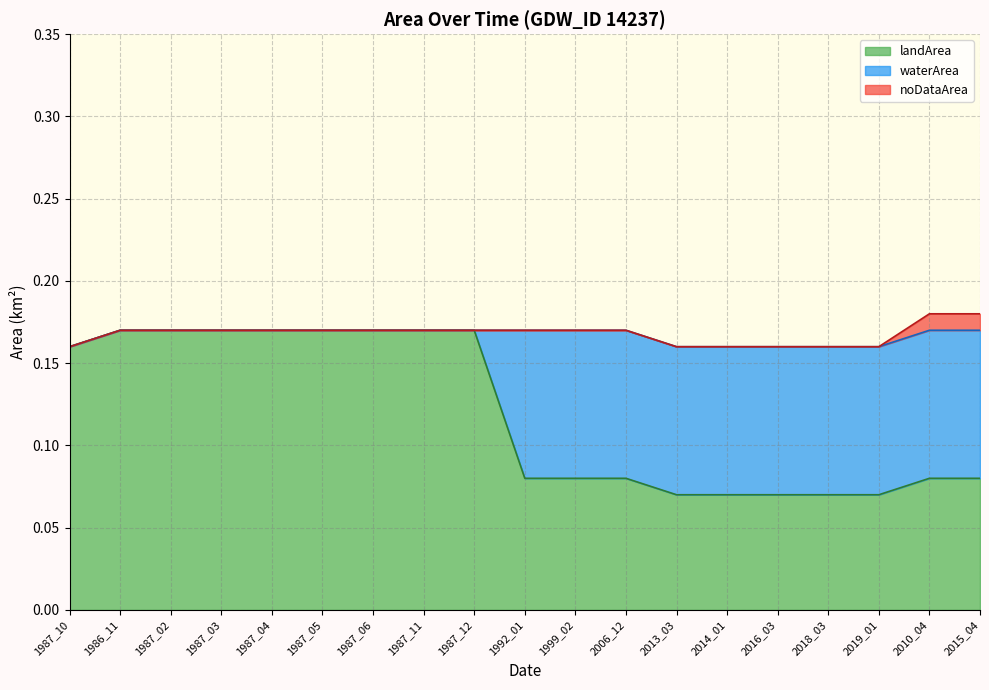

What position from the right is 2018_03?

4